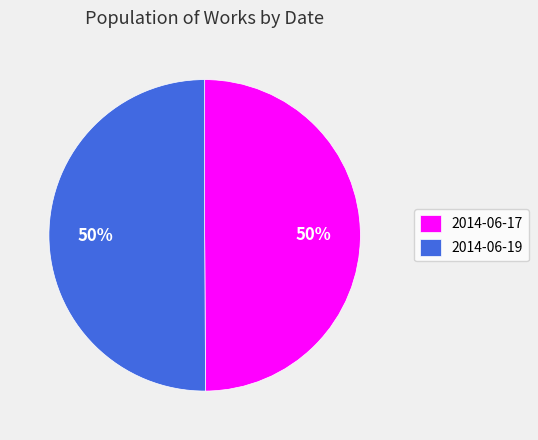

To the nearest percent, what is the combined percentage of 2014-06-19 and 2014-06-17?

100%